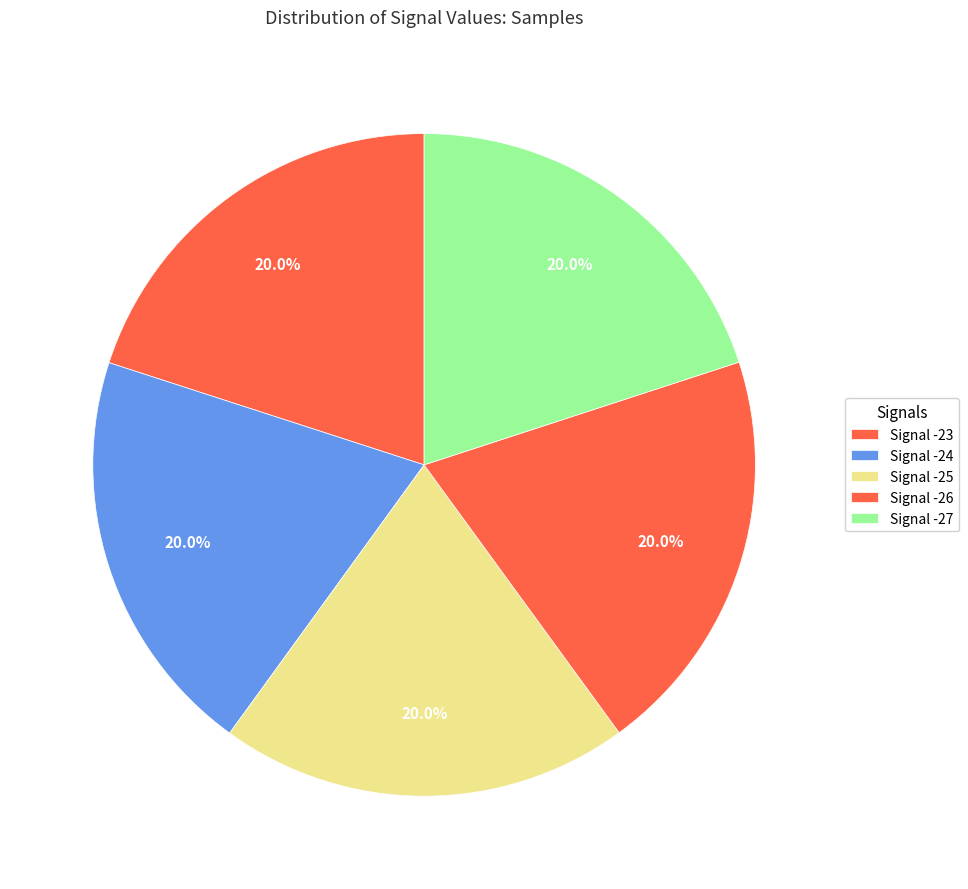

How much of the chart is everything except Signal -25?

80.0%